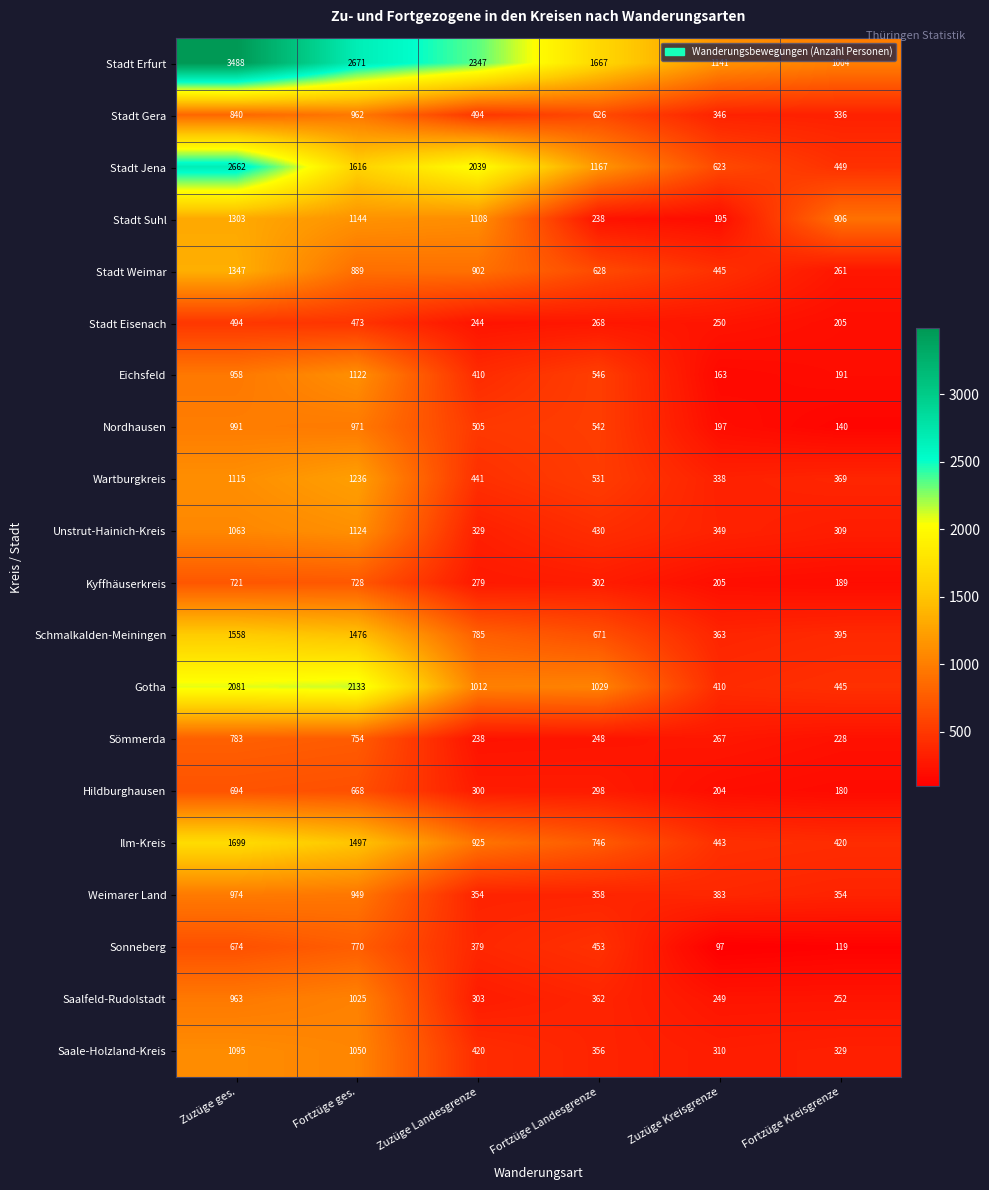

What value does the Eichsfeld series have at Zuzüge ges., to the nearest 100?

1000